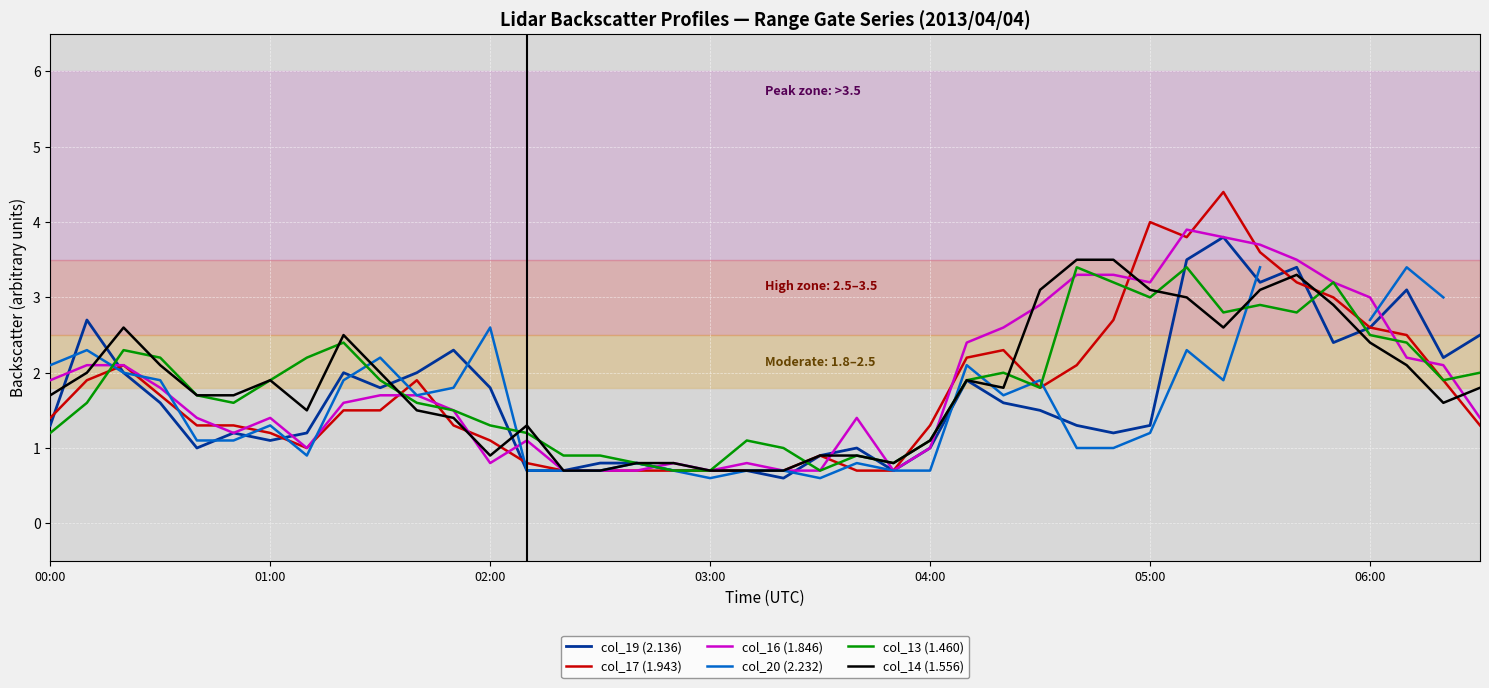

Which series has the largest total across all categories?

col_16 (1.846)